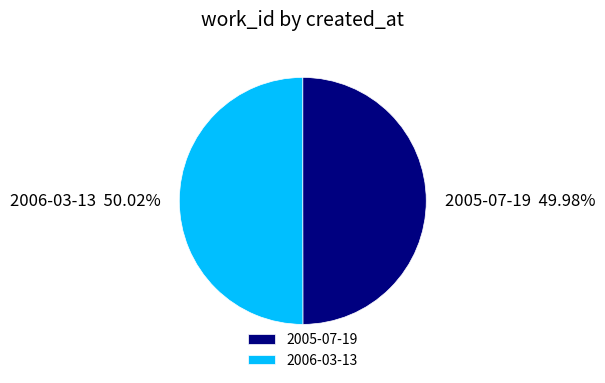

Does any single category account for the majority?

Yes